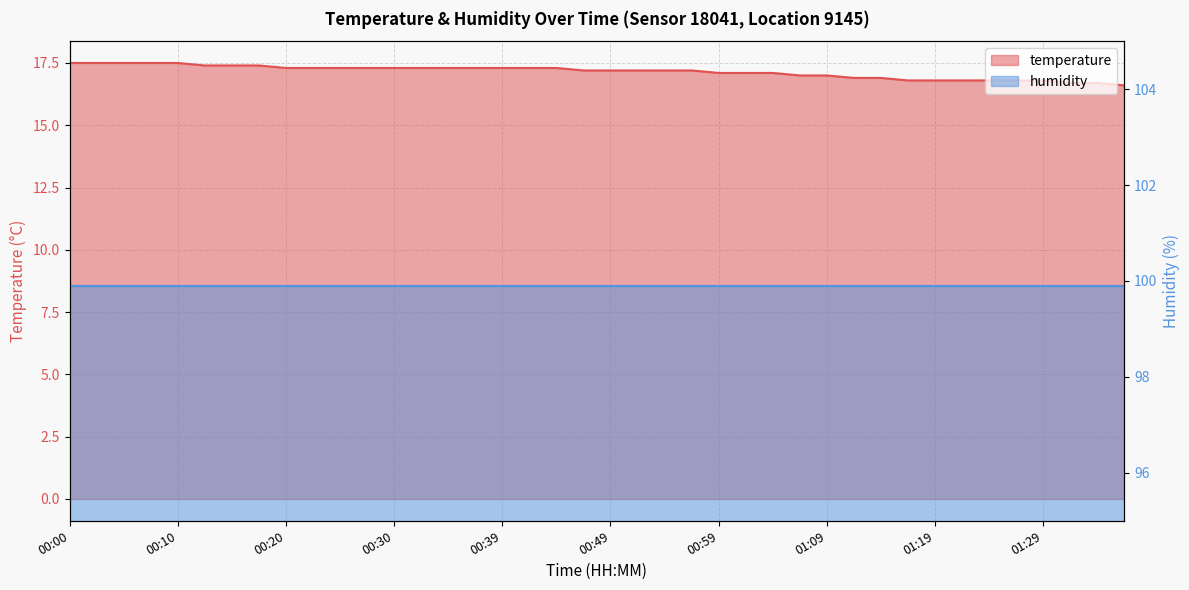

What is the label of the 23rd point from the left?

00:54